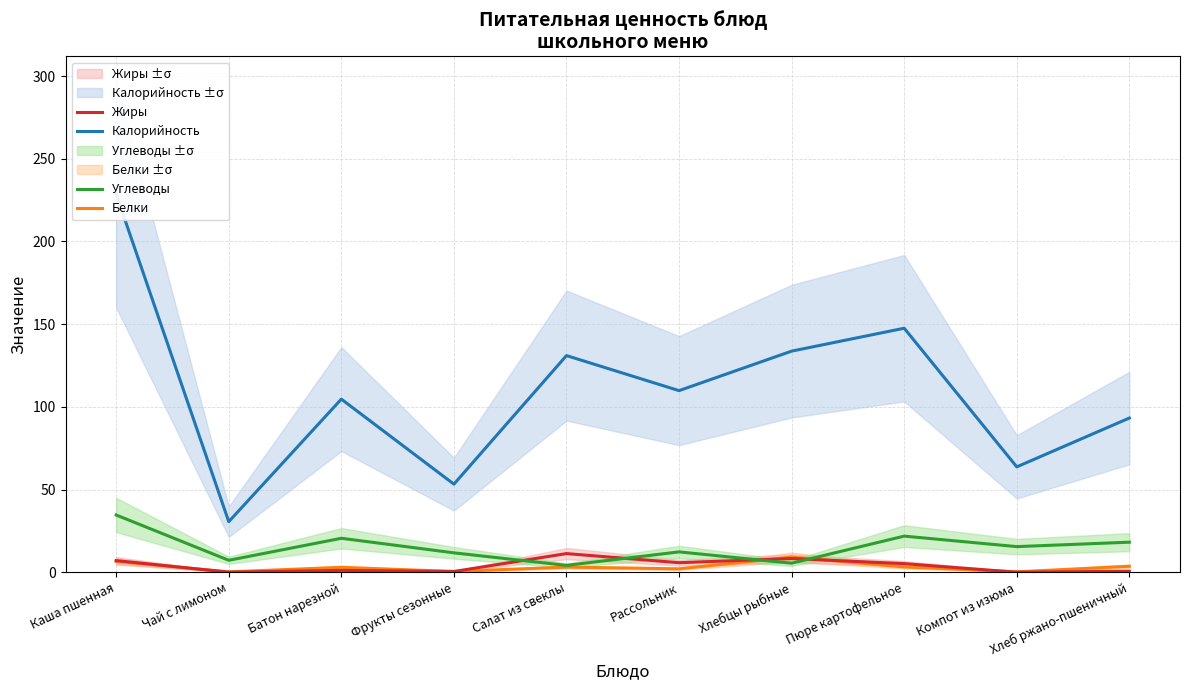

How many data points in Жиры are above 5?

5